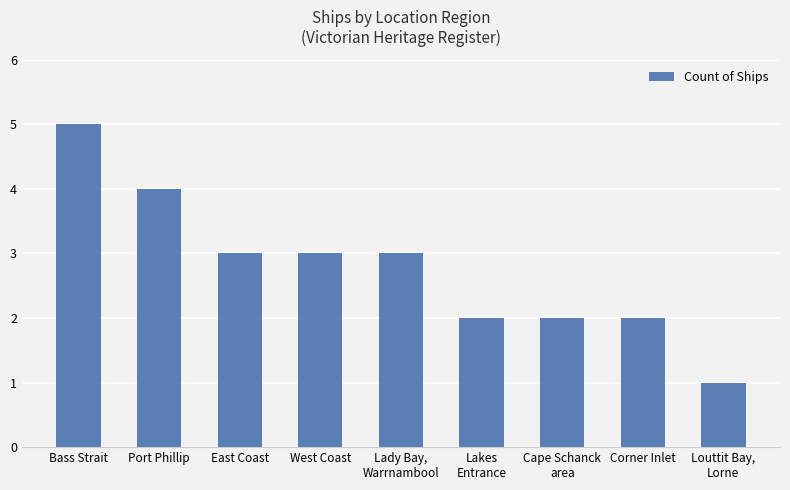

The chart shows a value of 3 at East Coast. True or false?

True